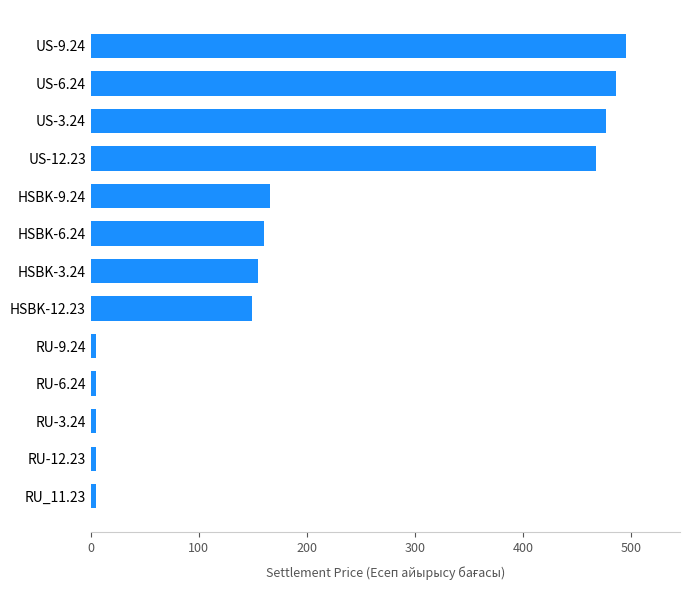

At which label is the value closest to 250?

HSBK-9.24